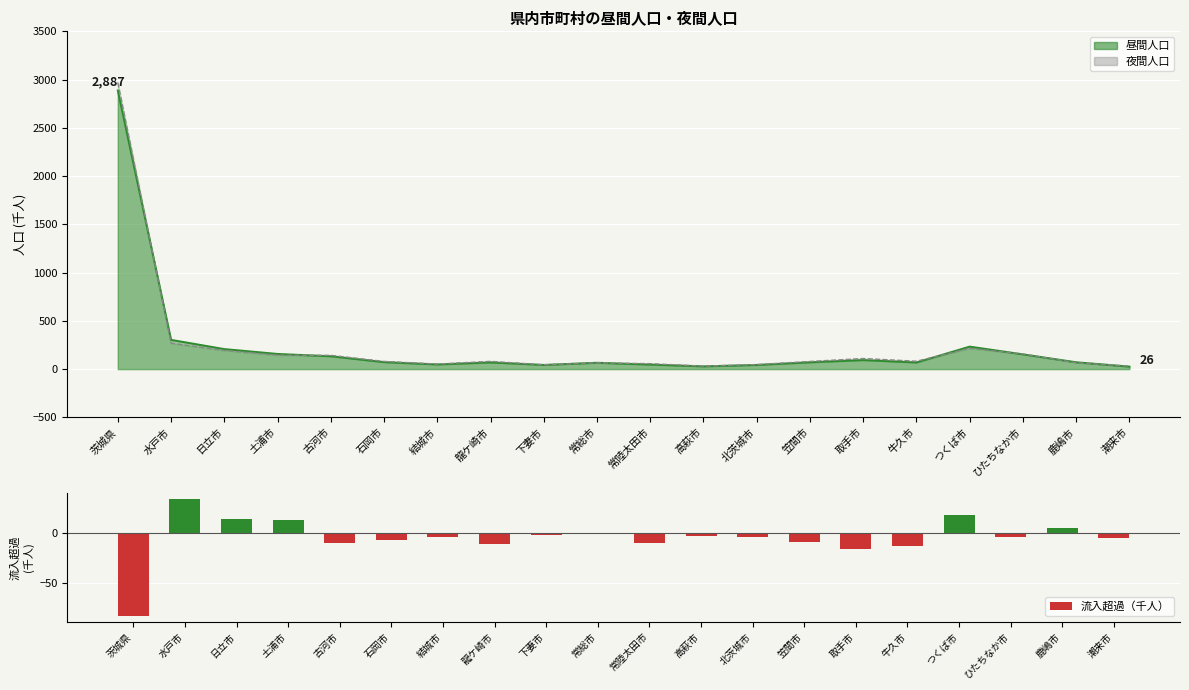

What is the sum of the 夜間人口_line values at 水戸市 and 茨城県?

3238.5